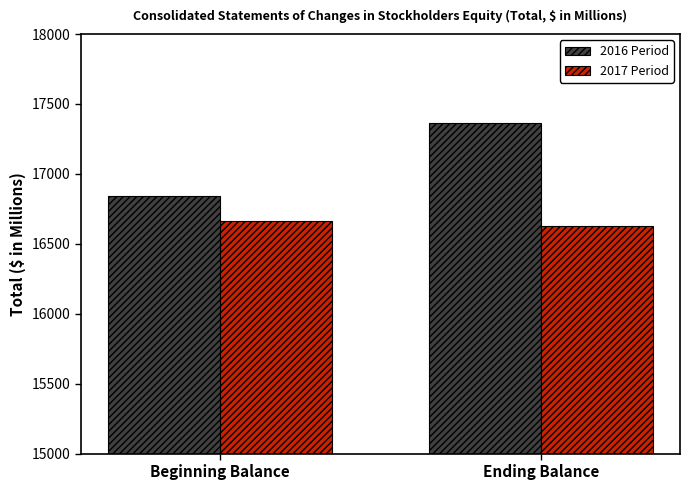

How many bars are there in total?

4